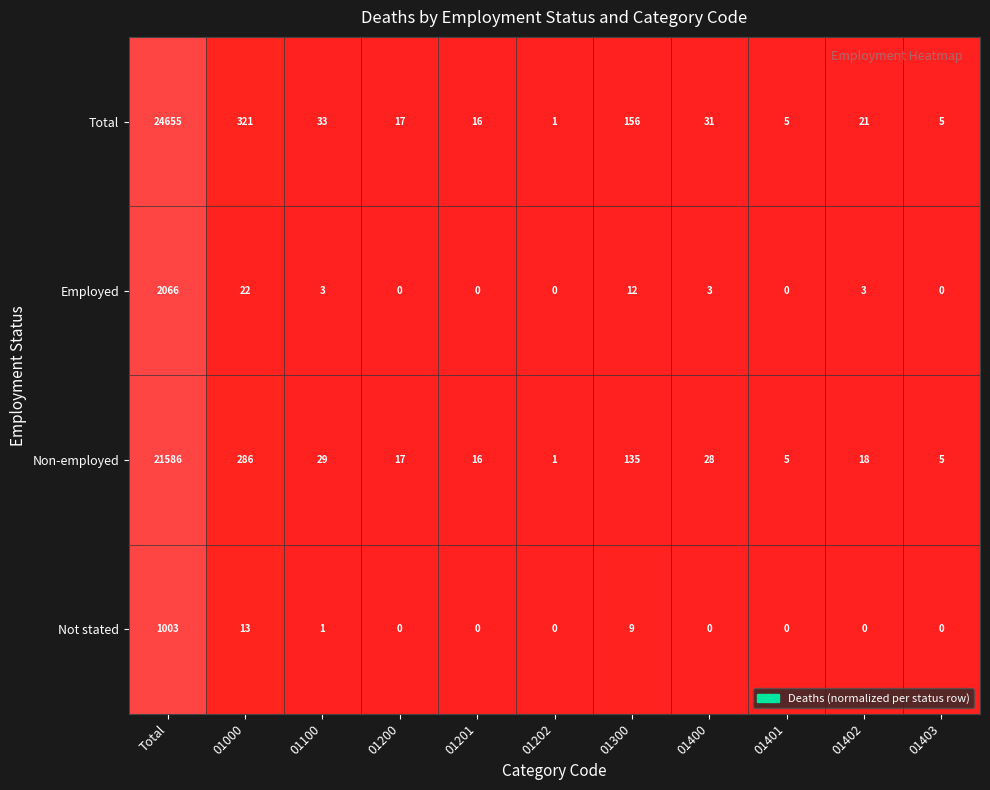

The Employed series shows 3 at 01400. True or false?

True